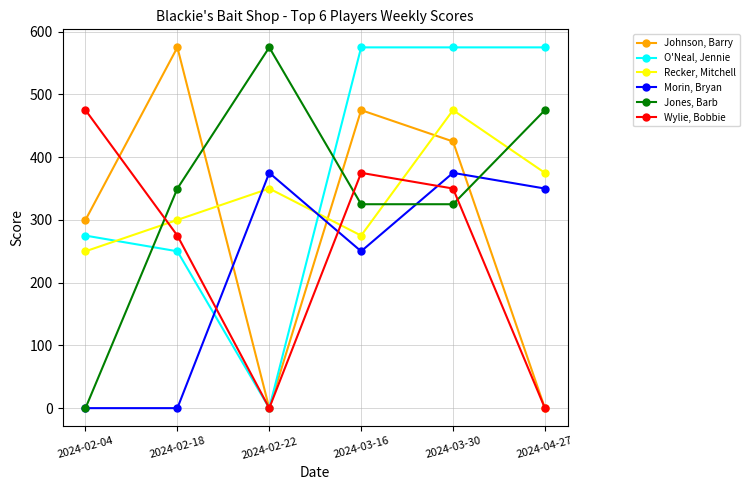

At which category does Jones, Barb reach its first local peak?

2024-02-22